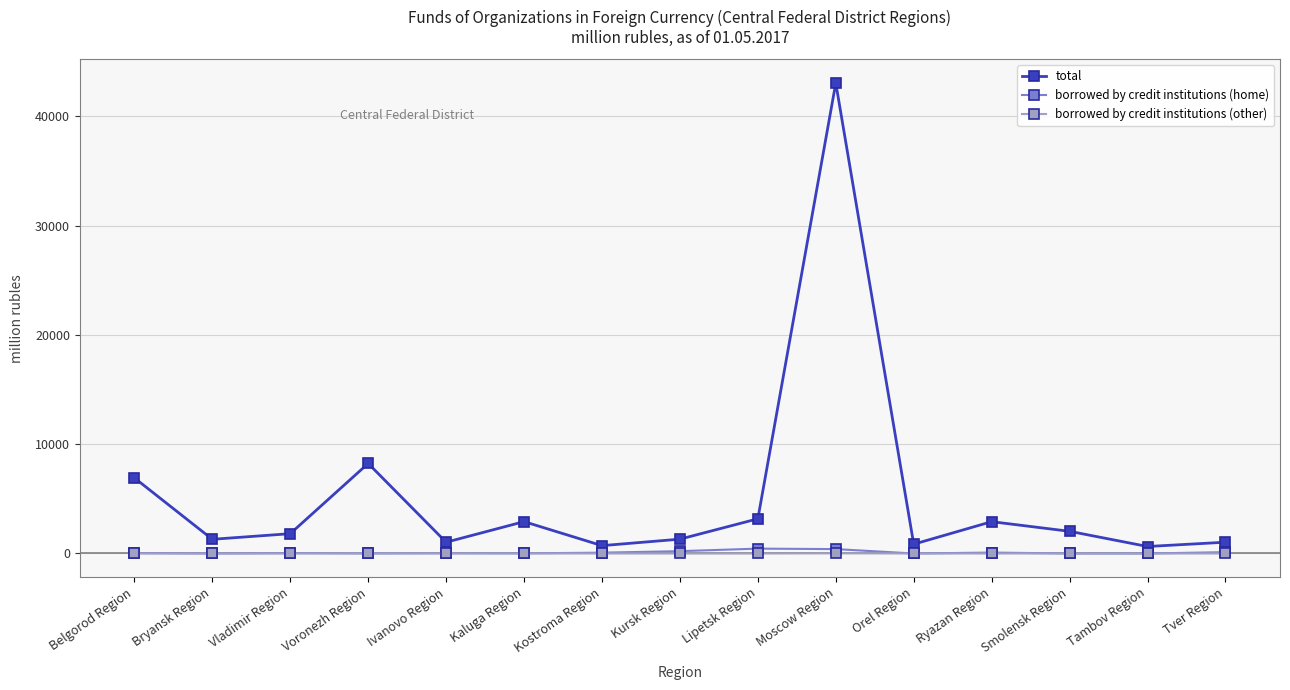

True or false: borrowed by credit institutions (other) and total cross at least once.

False